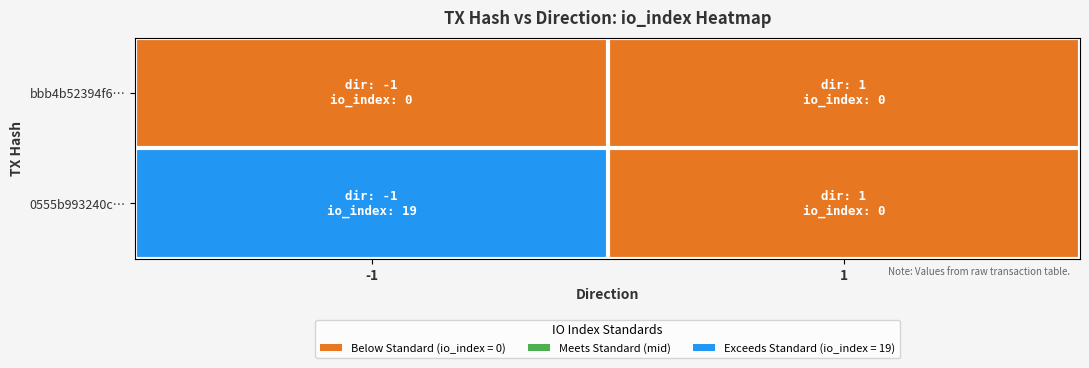

Reading left to right, what are all the values shown in this chart?

bbb4b52394f6…: -1=0	1=0
0555b993240c…: -1=19	1=0